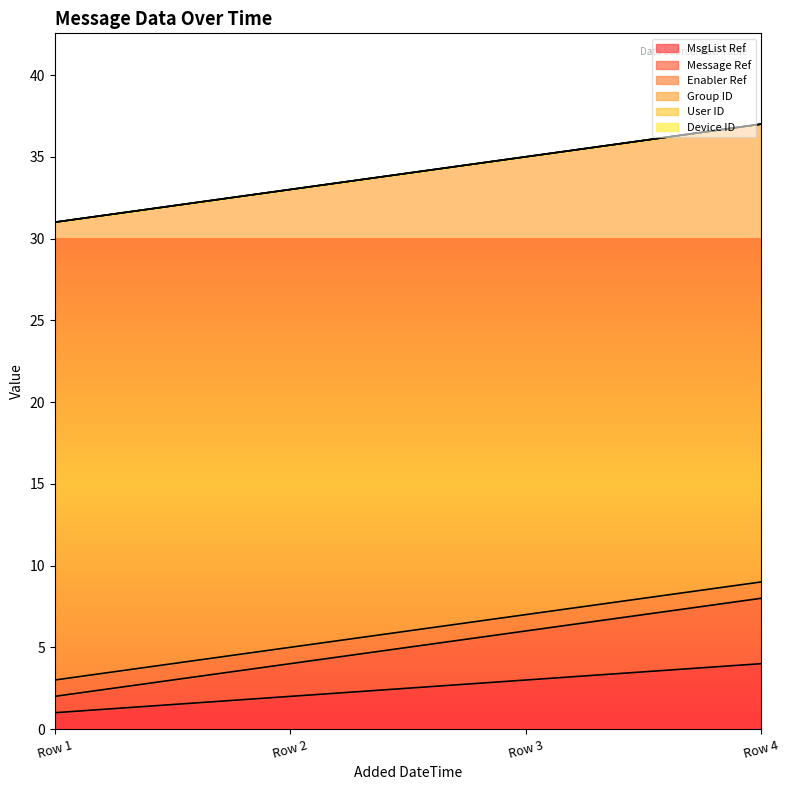

True or false: Enabler Ref and Group ID intersect in this chart.

False